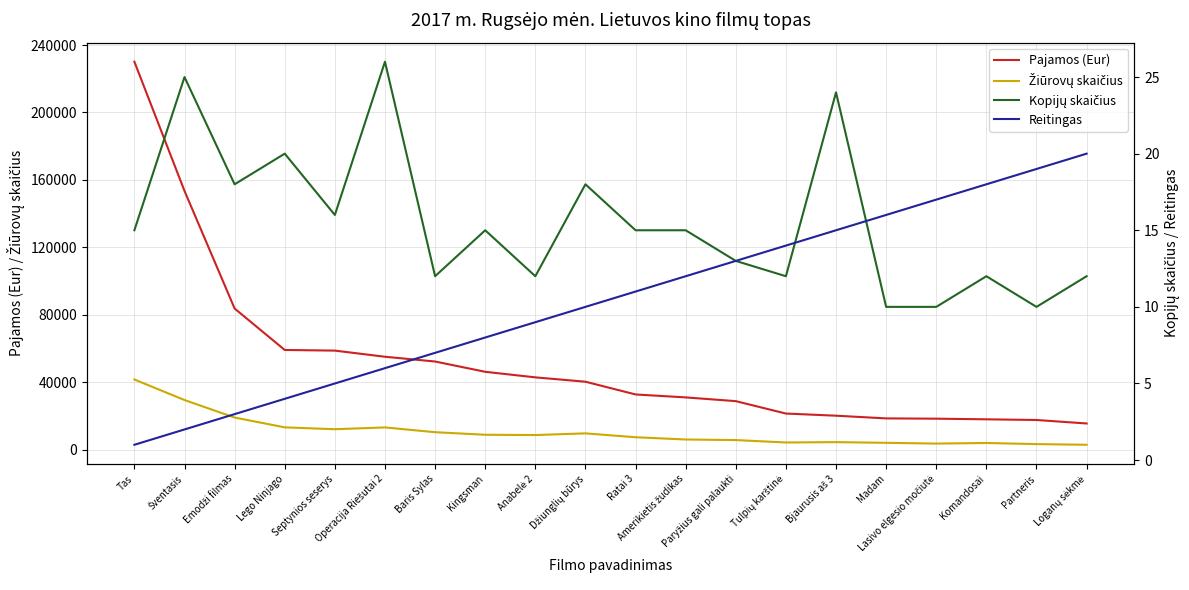

Does the chart have visible grid lines?

Yes